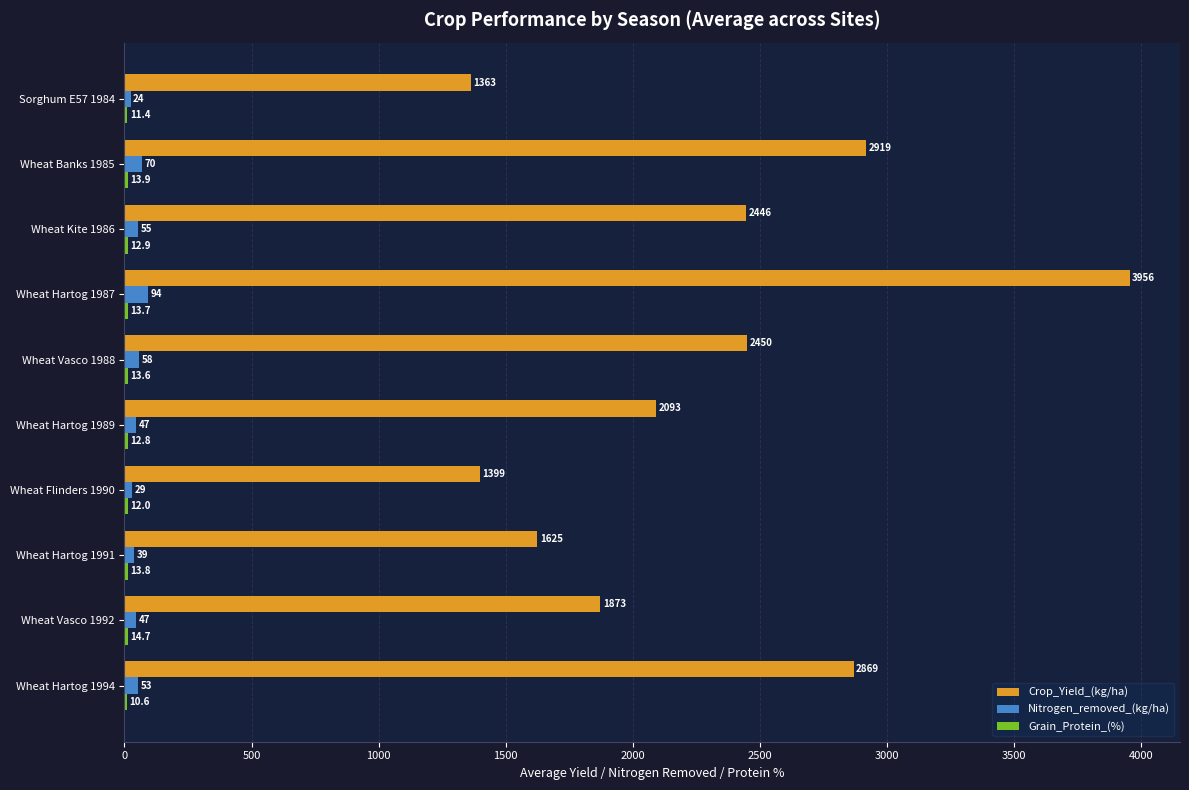

At which label is Crop_Yield_(kg/ha) closest to 2659?

Wheat Vasco 1988